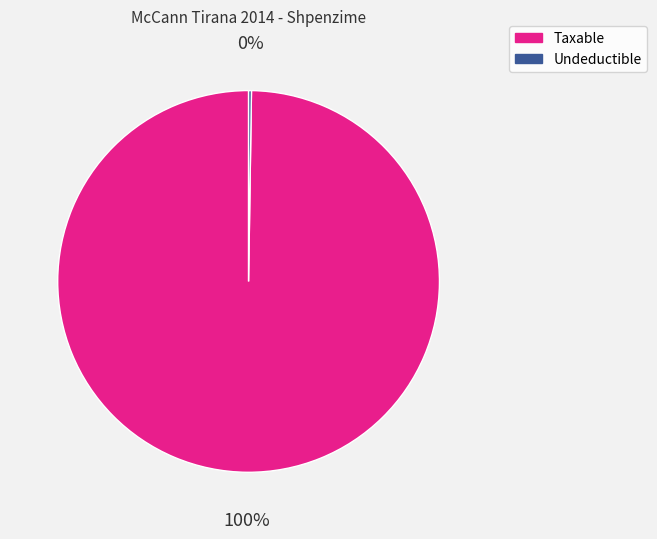

Does Taxable account for over 50% of the chart?

Yes